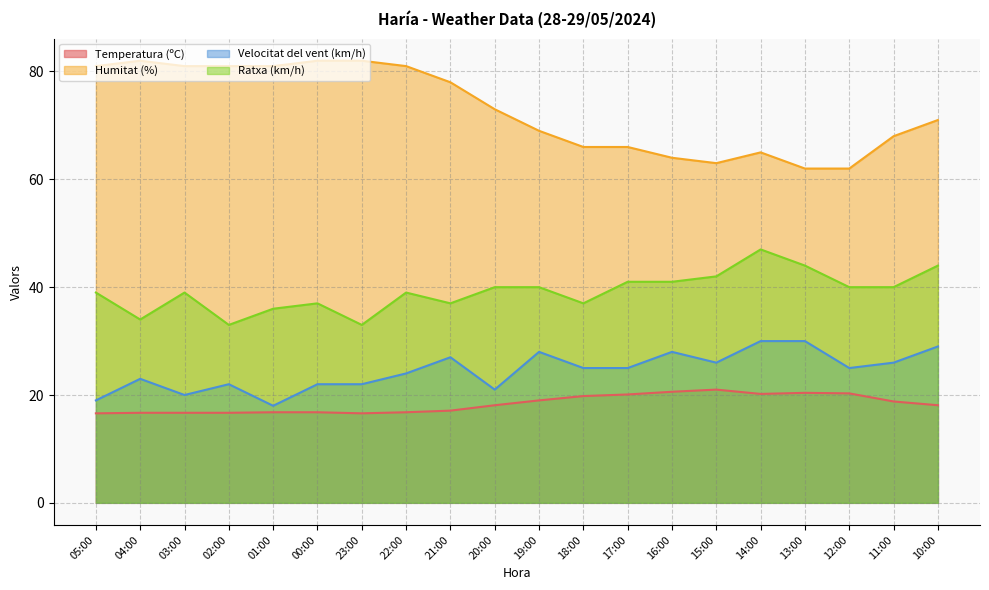

Which category has the highest value in the Humitat (%) series?

04:00